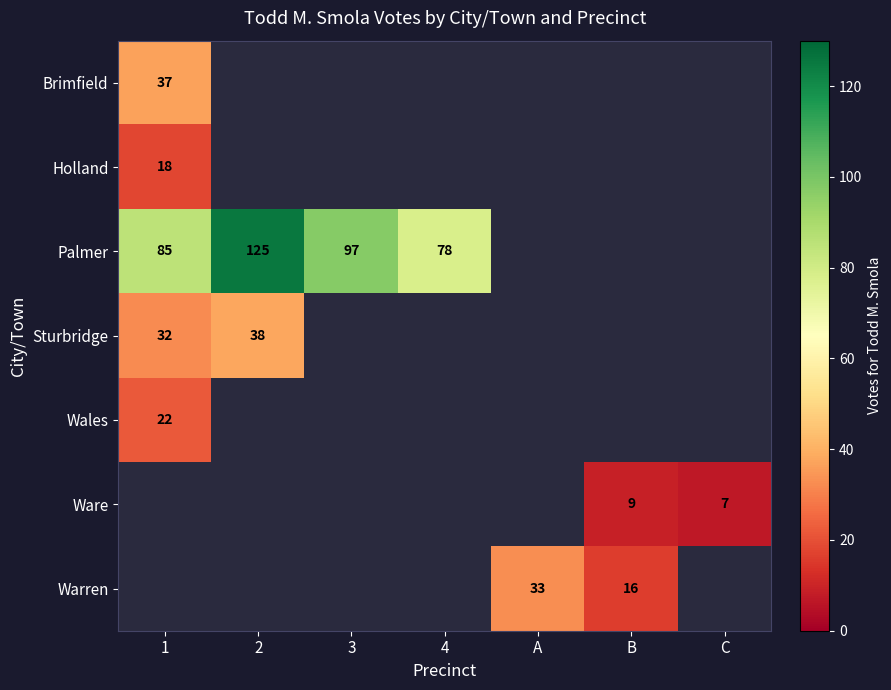

At how many categories does at least one series exceed 81?

3